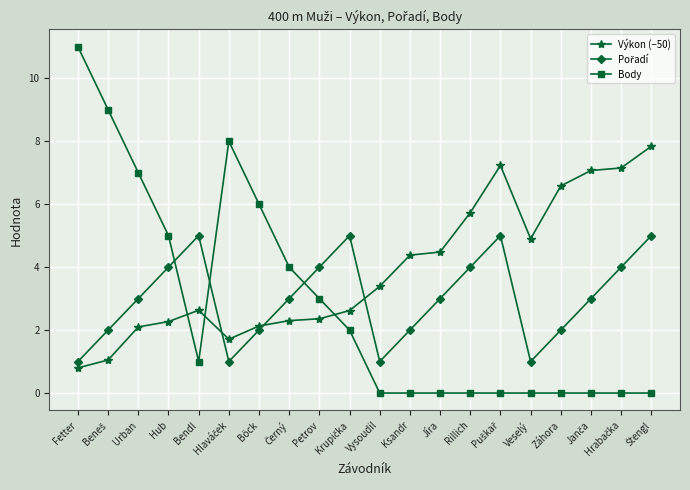

Which label corresponds to the largest value in the chart?

Fetter